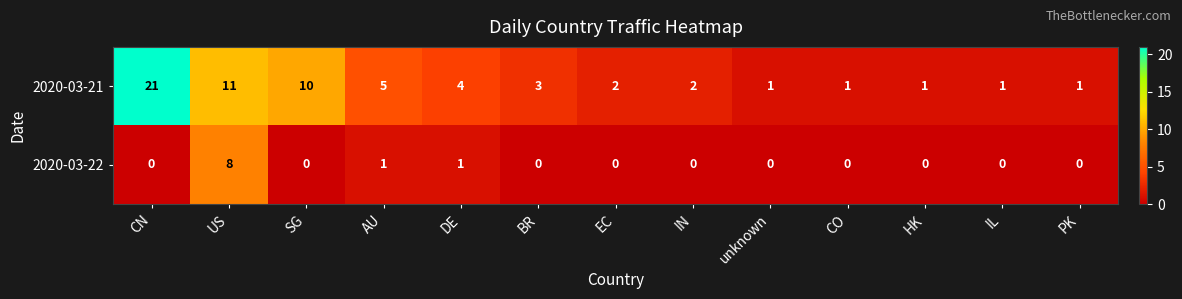

At which label does 2020-03-21 first exceed 2?

CN